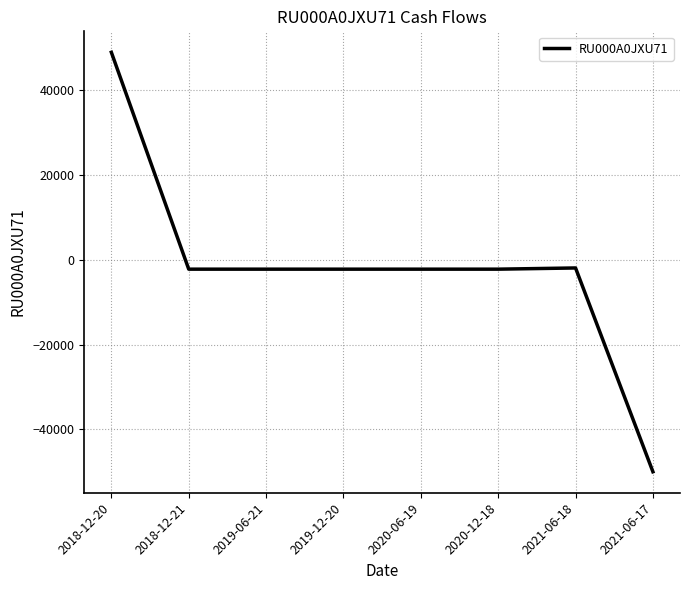

The value at 2019-06-21 is -2181.5. True or false?

True